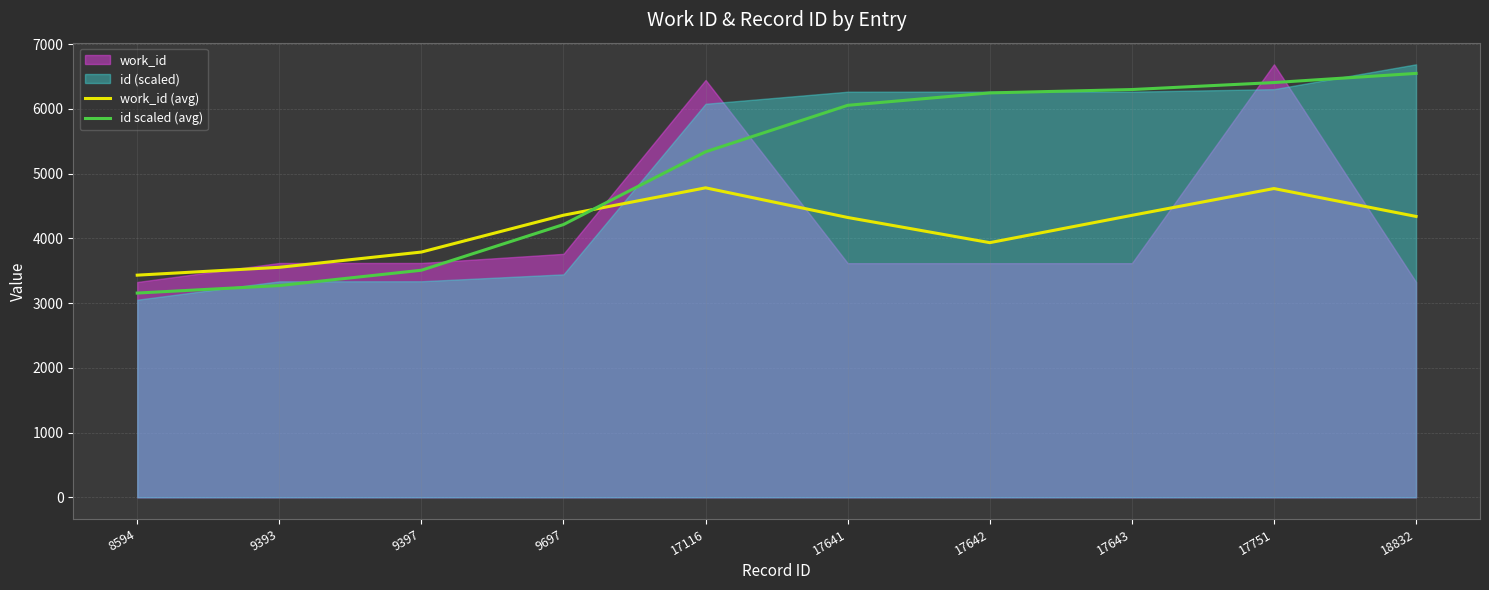

Where is id scaled (avg) nearest to the value 4852?

17116